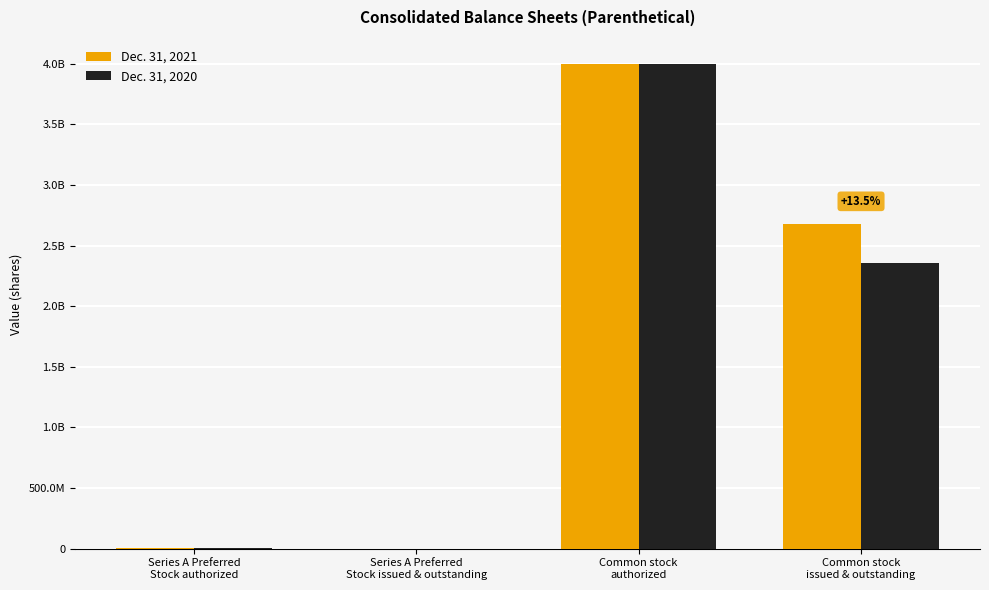

What are all the series names shown in the legend?

Dec. 31, 2021, Dec. 31, 2020